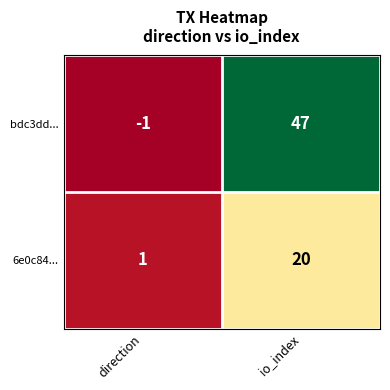

What is the total value across all series at io_index?

67